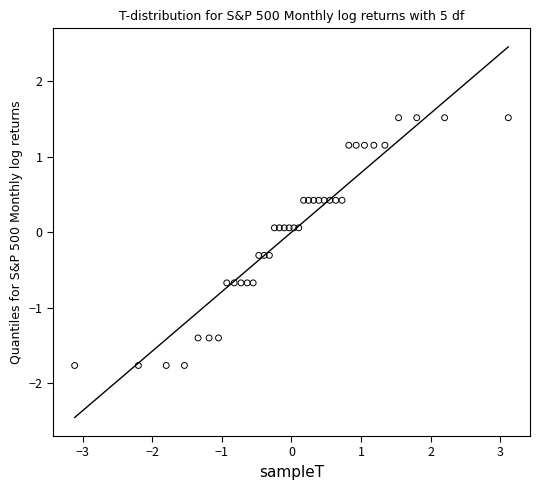

What is the range of Y values (max minus min)?

3.3